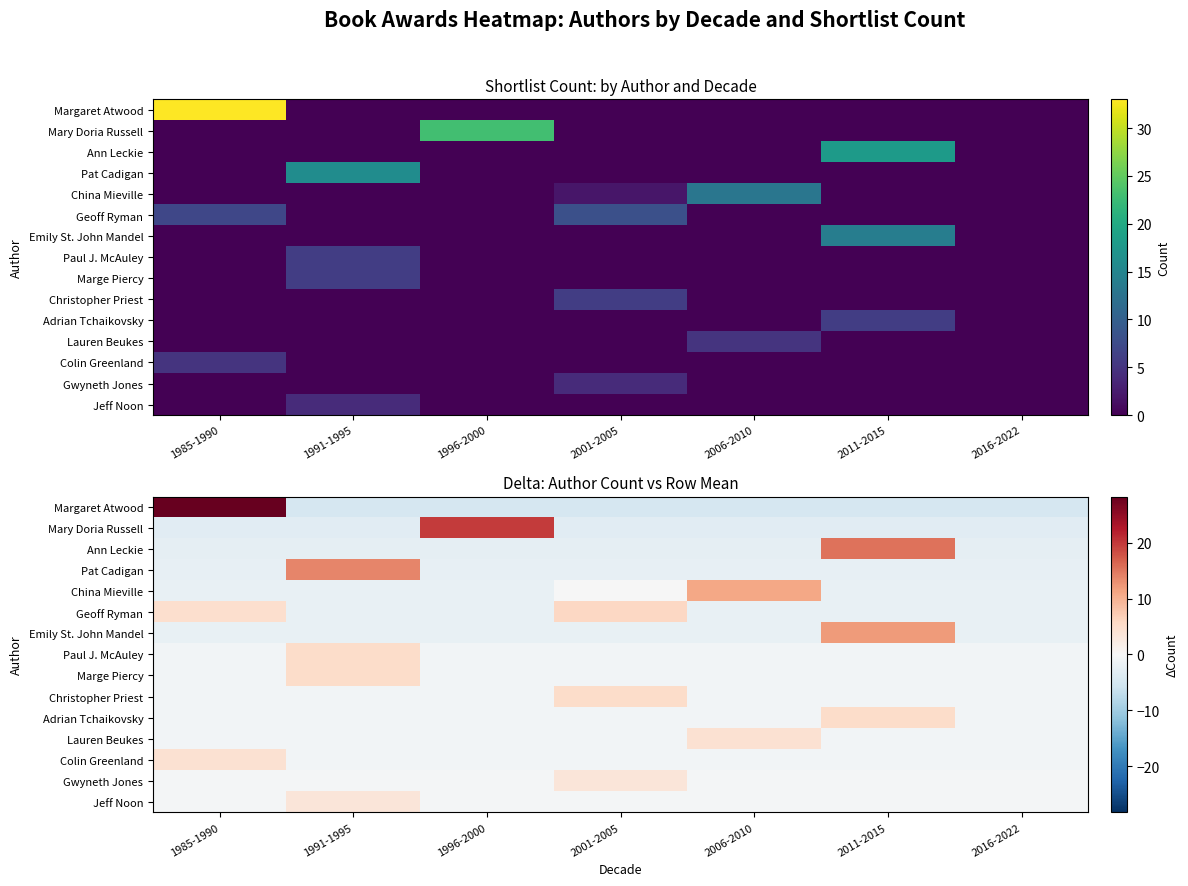

List the labels in order of row_5 value, largest first.

2001-2005, 1985-1990, 1991-1995, 1996-2000, 2006-2010, 2011-2015, 2016-2022